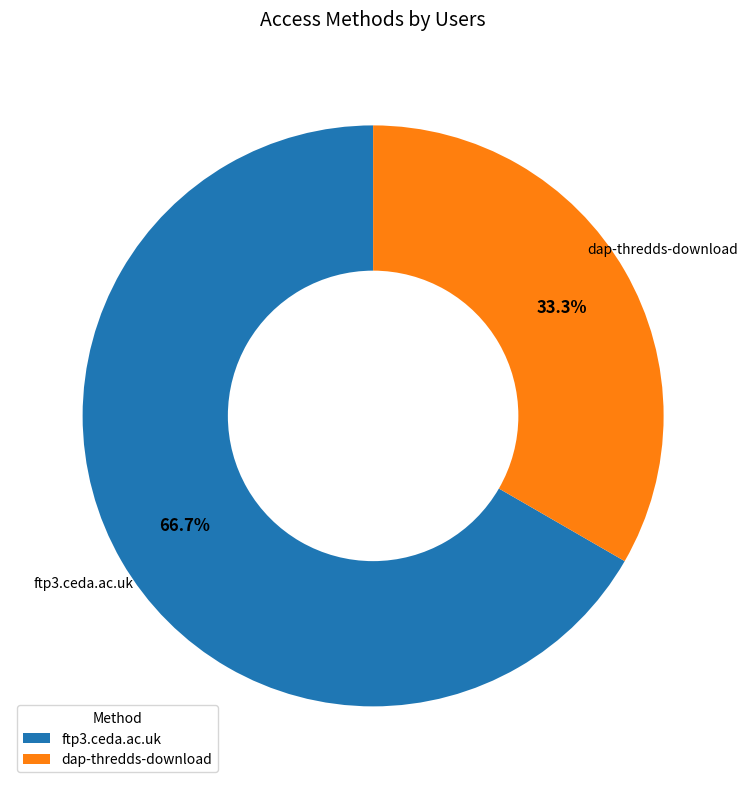

To the nearest percent, what percentage of the pie is ftp3.ceda.ac.uk?

67%